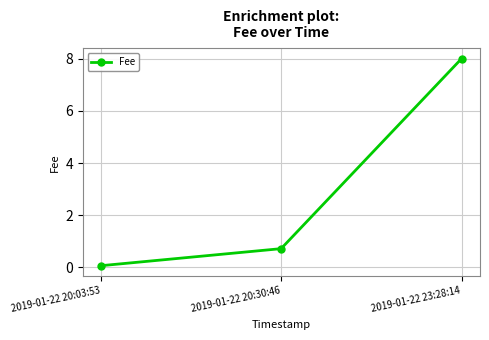

What position from the right is 2019-01-22 20:03:53?

3